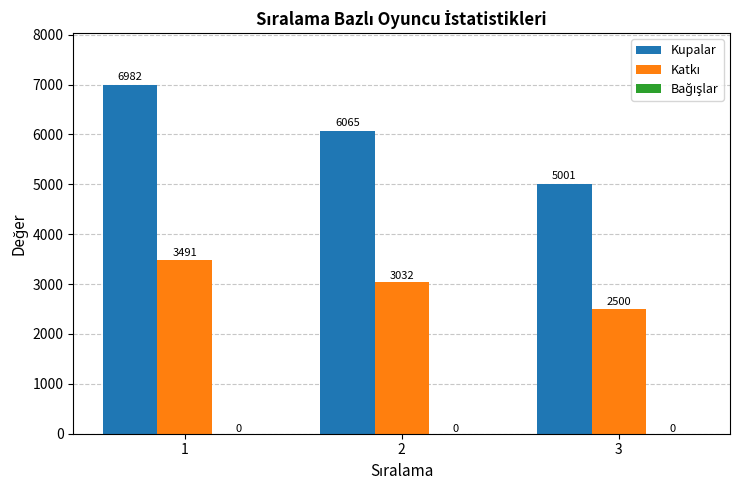

How many groups of bars are there?

3